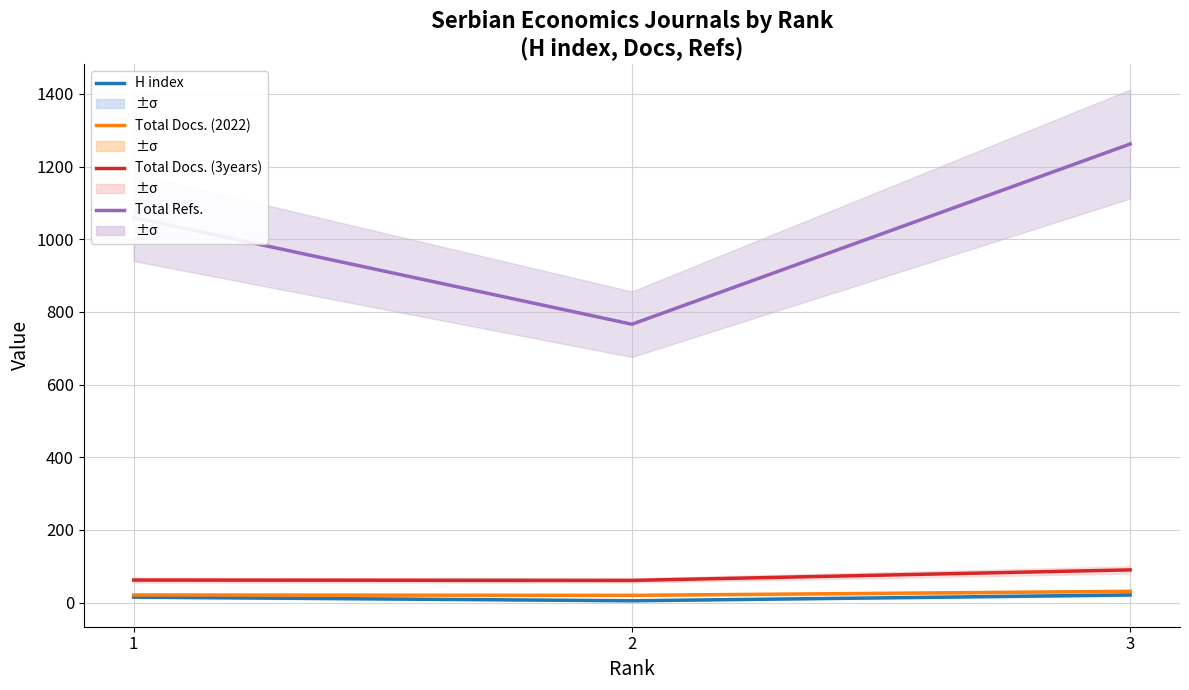

How many data points in Total Refs. are above 1060?

1